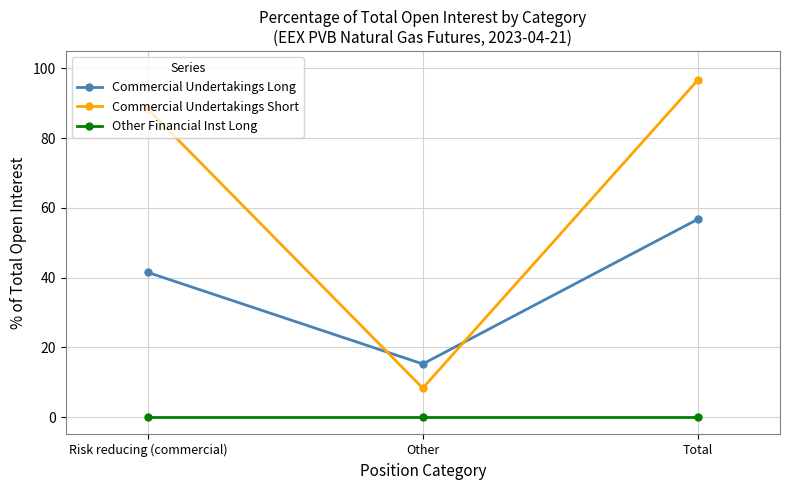

What is the label of the 3rd point from the left?

Total